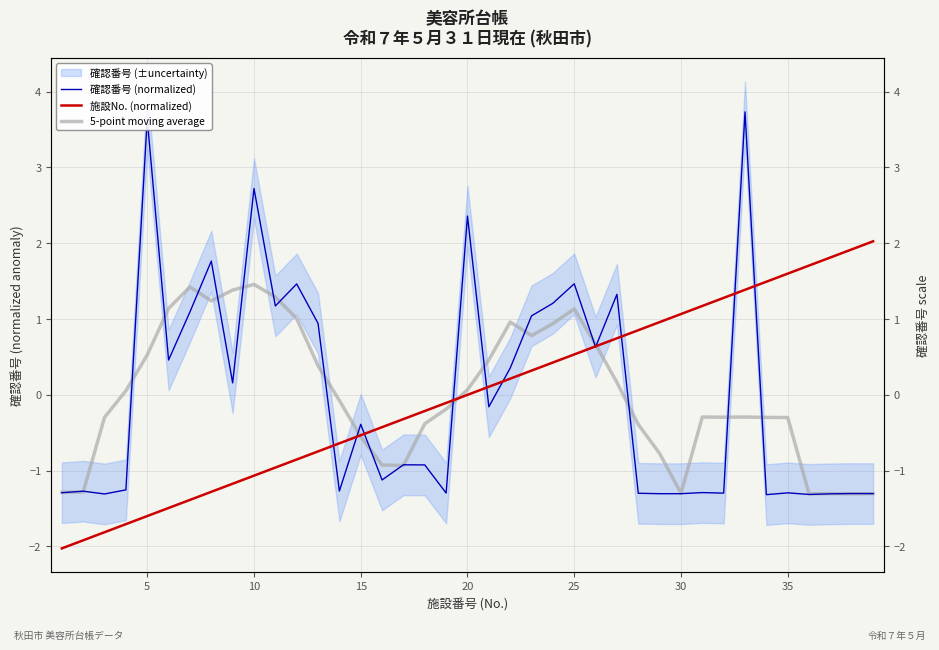

Which series ends up on top after the final intersection of 施設No. (normalized) and 5-point moving average?

施設No. (normalized)